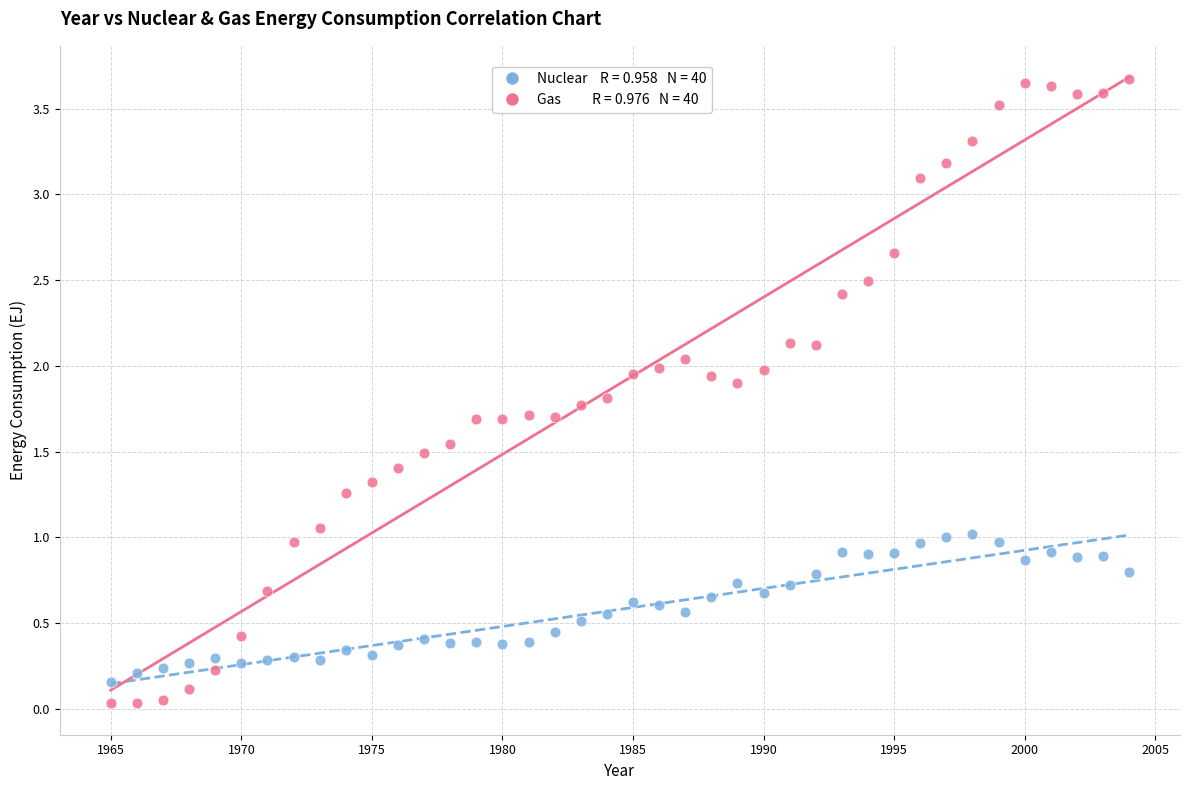

Across all data points, what is the range of X values (max minus min)?

39.0